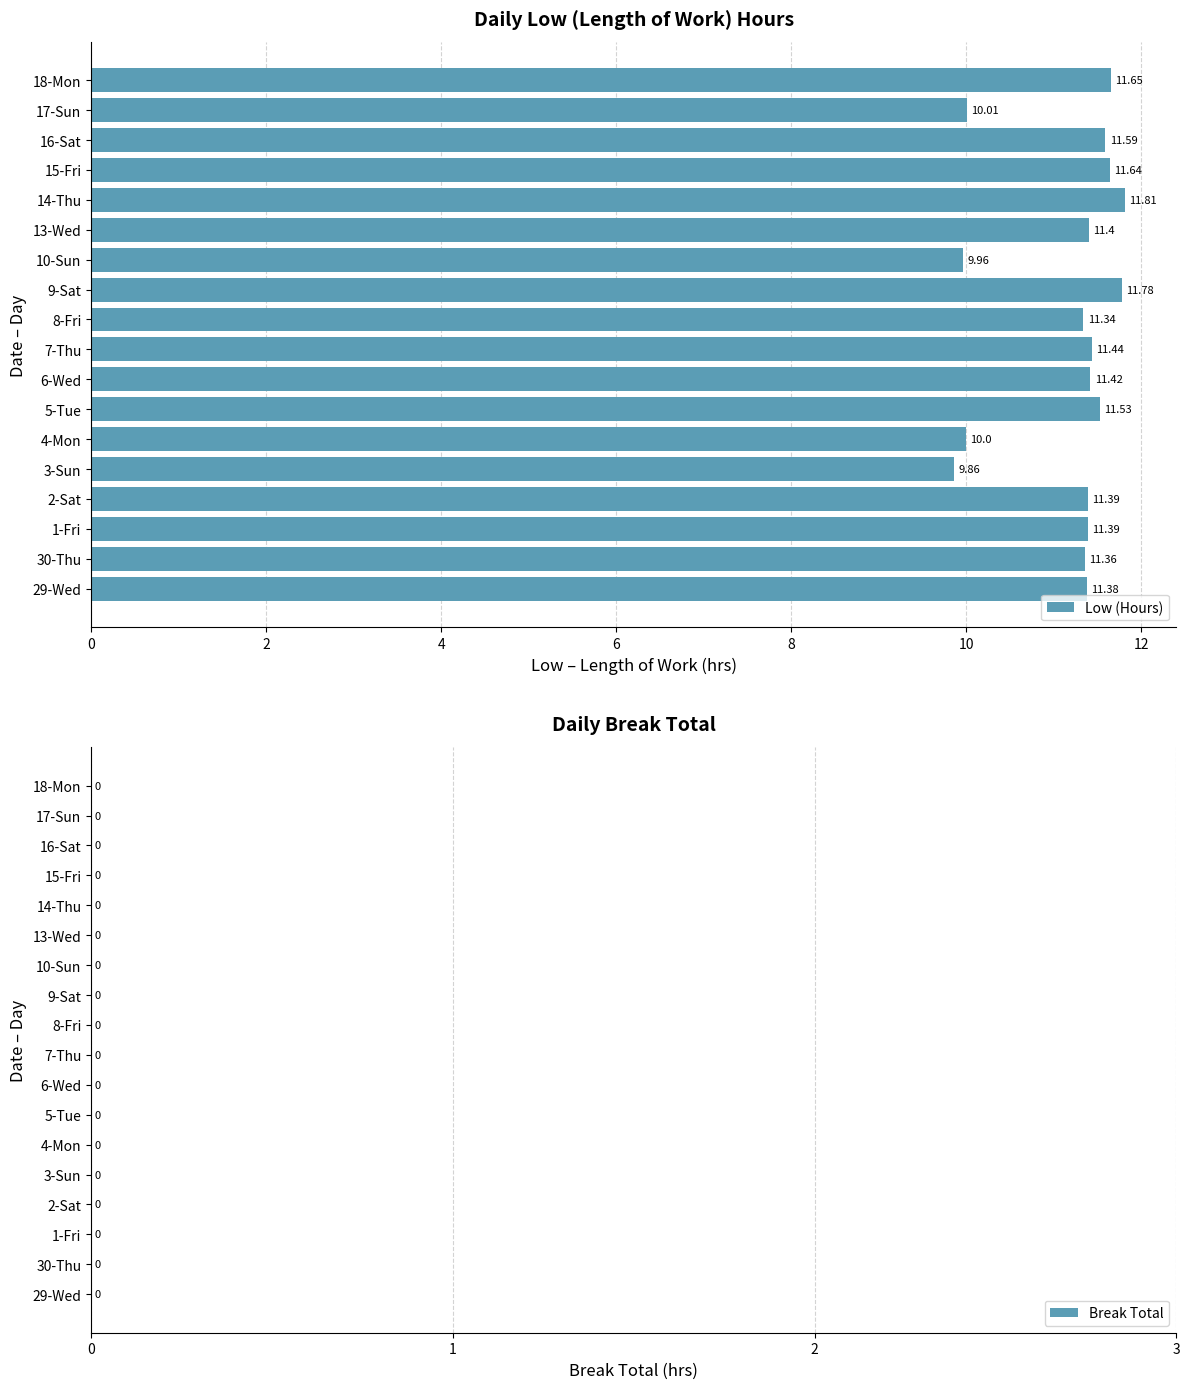

What is the difference between the values at 29-Wed and 17-Sun?

1.4